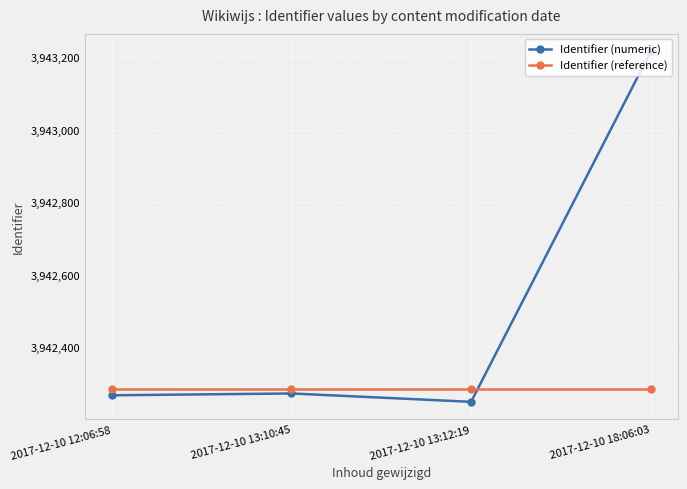

Where do Identifier (reference) and Identifier (numeric) first cross each other?

2017-12-10 13:12:19 and 2017-12-10 18:06:03